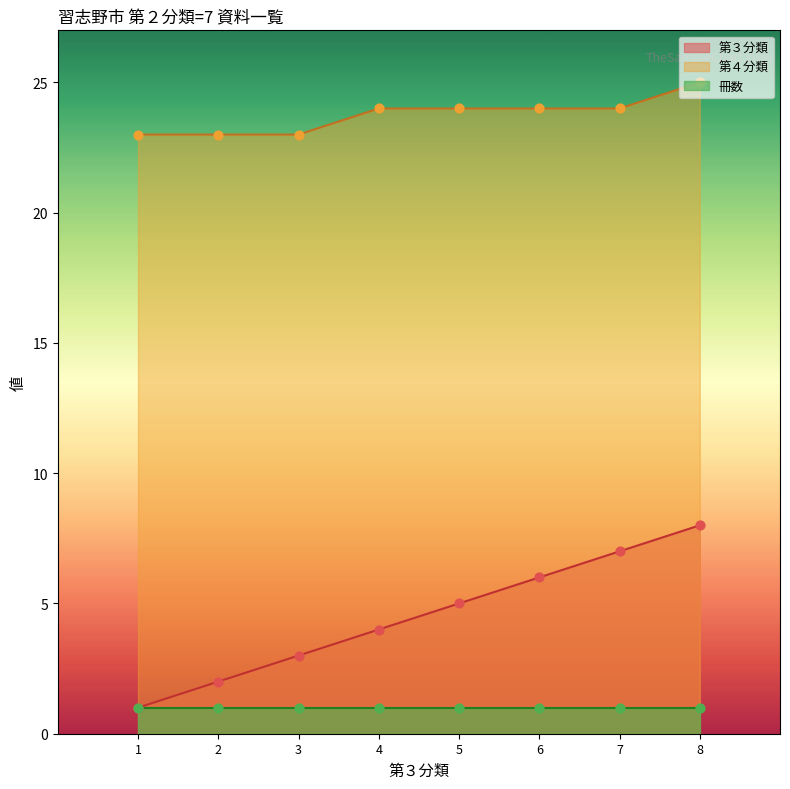

Which series has the largest total across all categories?

第４分類